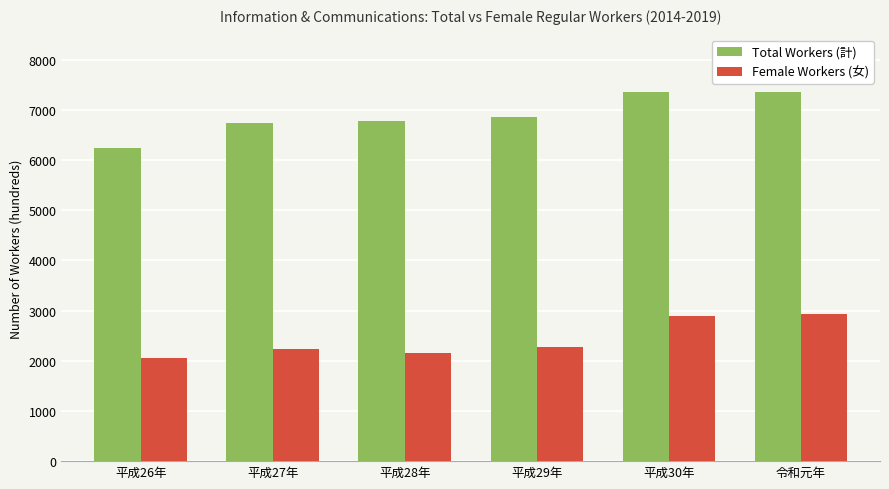

The Total Workers (計) series shows 10762 at 平成27年. True or false?

False